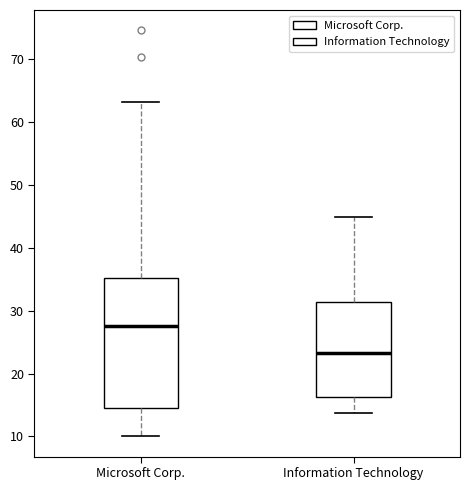

Comparing the boxes themselves (not the whiskers), which one is the tallest?

Microsoft Corp.